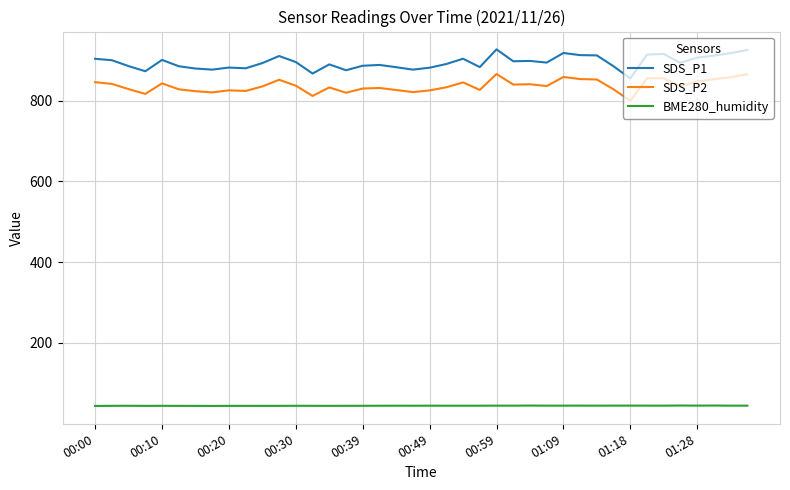

What is the highest value of the SDS_P1 series?

926.5